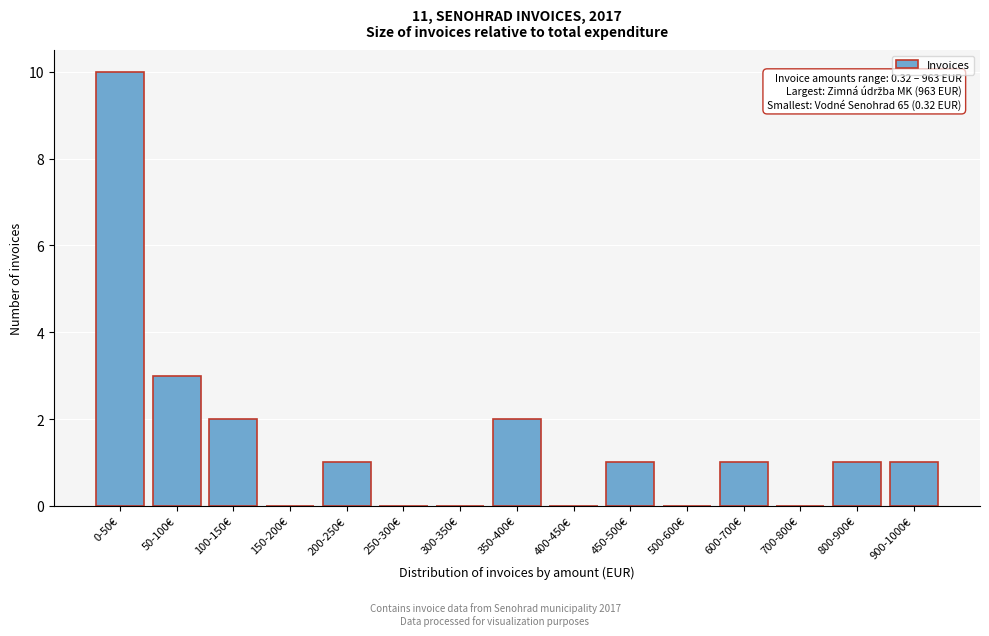

Reading right to left, extract all data points from this chart.

900-1000€=1	800-900€=1	700-800€=0	600-700€=1	500-600€=0	450-500€=1	400-450€=0	350-400€=2	300-350€=0	250-300€=0	200-250€=1	150-200€=0	100-150€=2	50-100€=3	0-50€=10